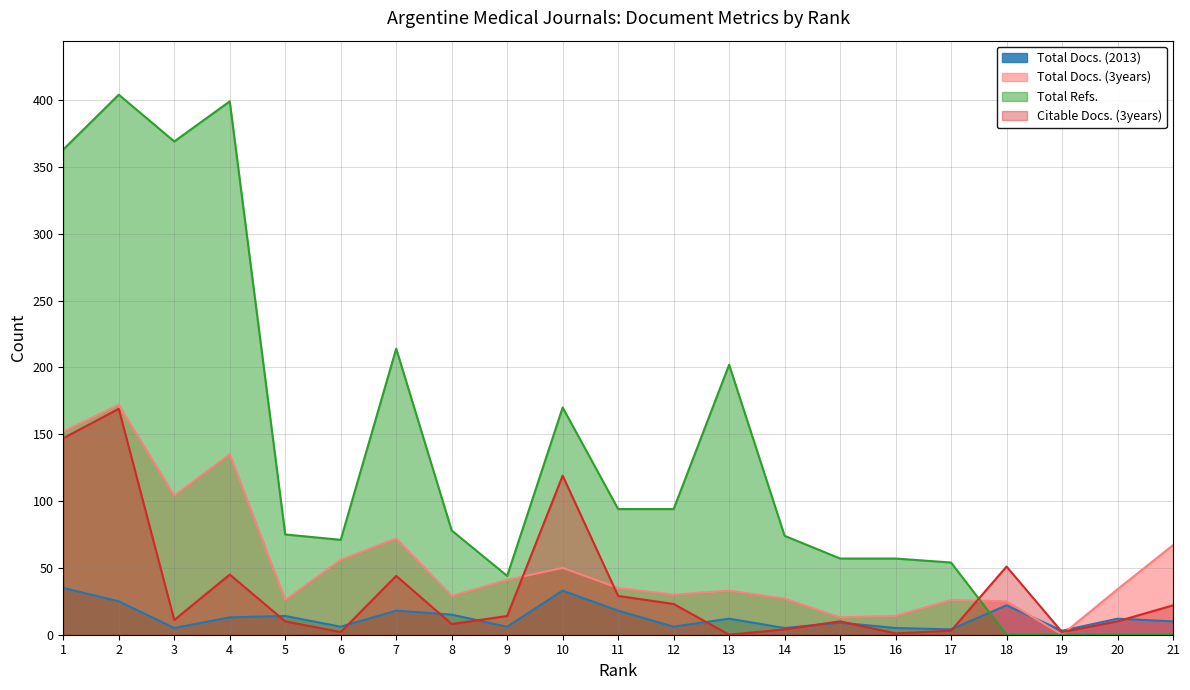

Is the value of Citable Docs. (3years) at 18 greater than the value of Total Docs. (2013) at 6?

Yes